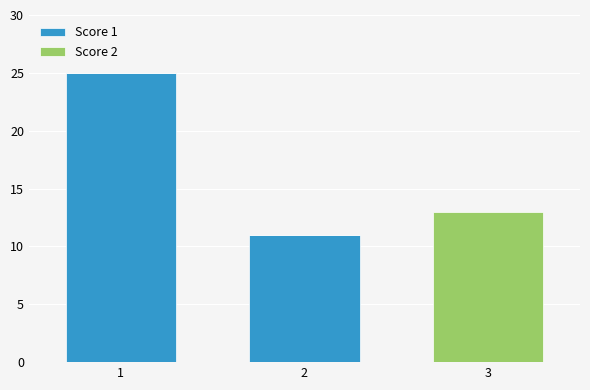

Is it true that Score 1 equals 5 at 1?

False